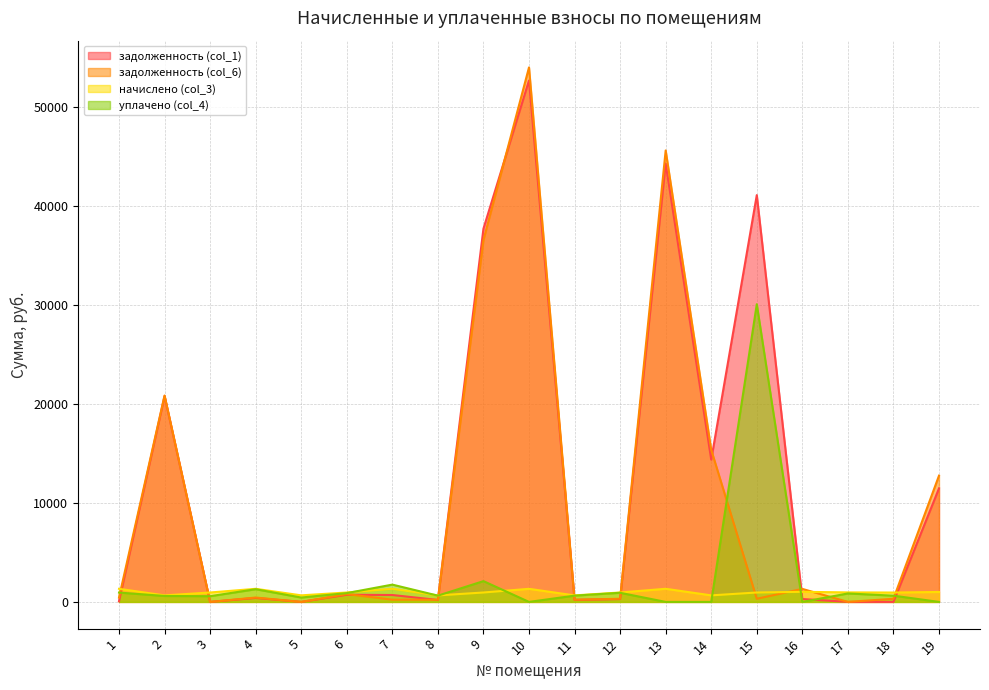

What is the spread (max minus min) of values at 15?

40792.1